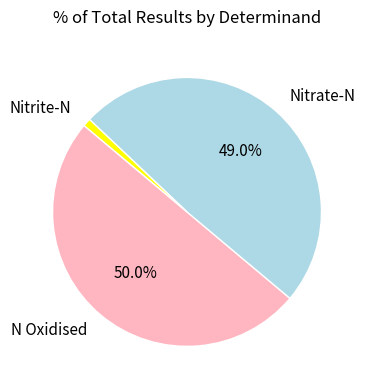

The Nitrate-N slice represents 49% of the pie. True or false?

True